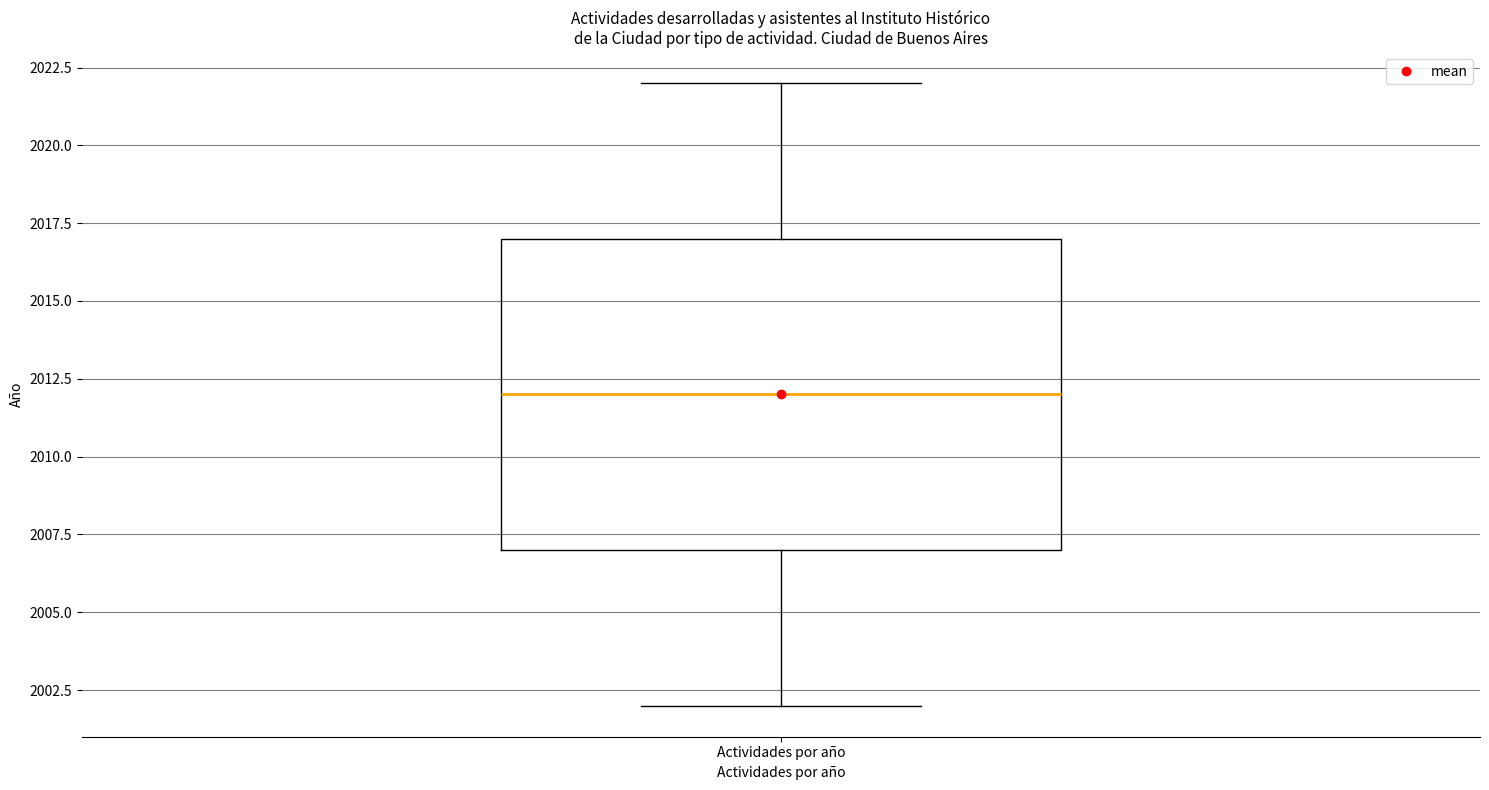

Read this box plot against the y-axis: the position of the median line, the range covered by the box, and the ends of both whiskers. The values are not printed on the chart, so give them approximately, as read against the axis.

median 2012, box 2007 to 2017, whiskers 2002 to 2022